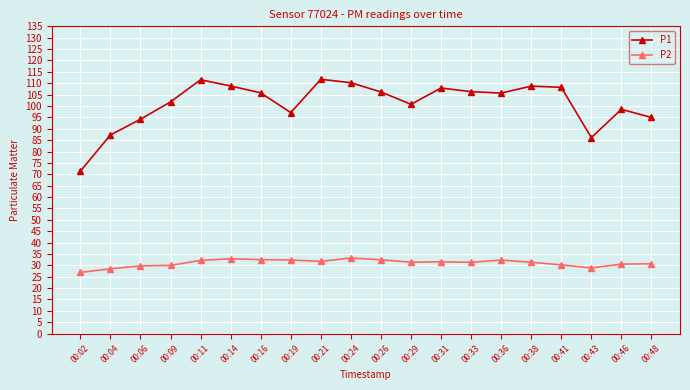

List the series in order of their peak value, lowest first.

P2, P1